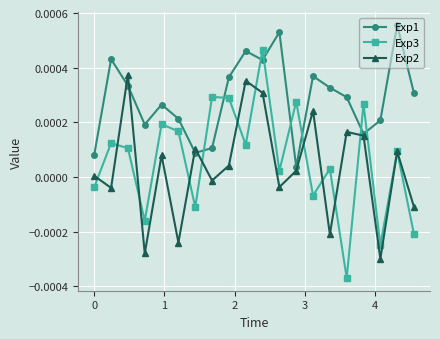

Which series has the largest range (max minus min)?

Exp3